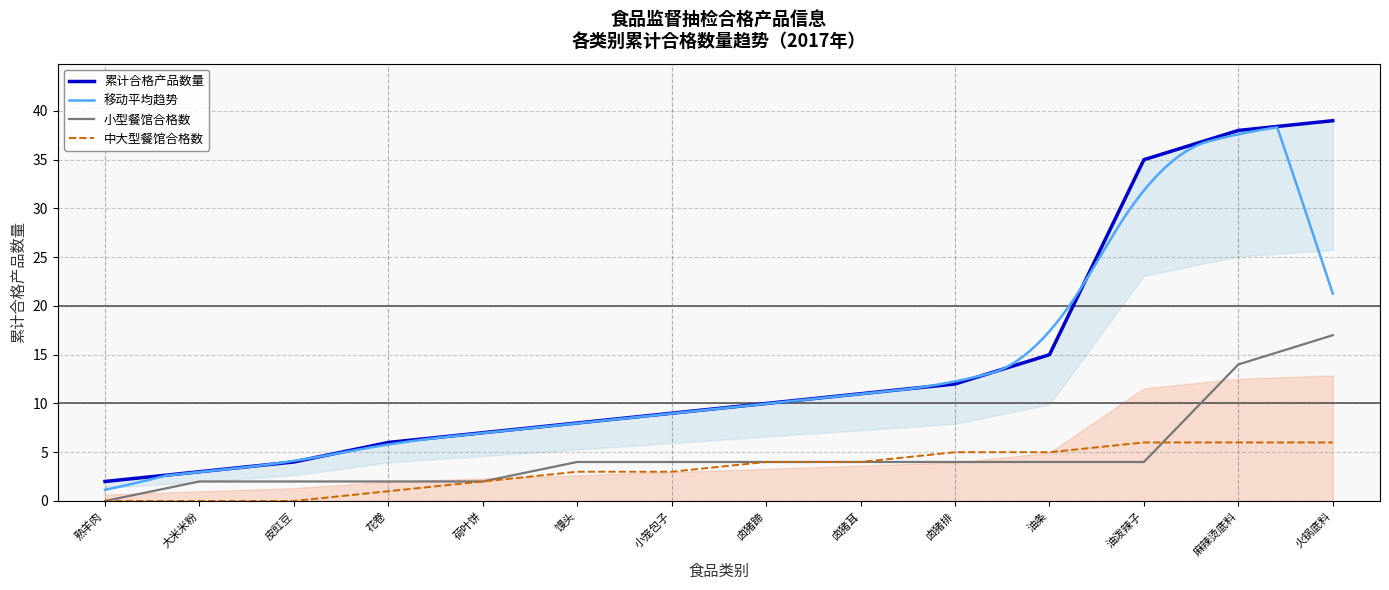

True or false: 油泼辣子 has more than 2 points higher than both neighbors.

False